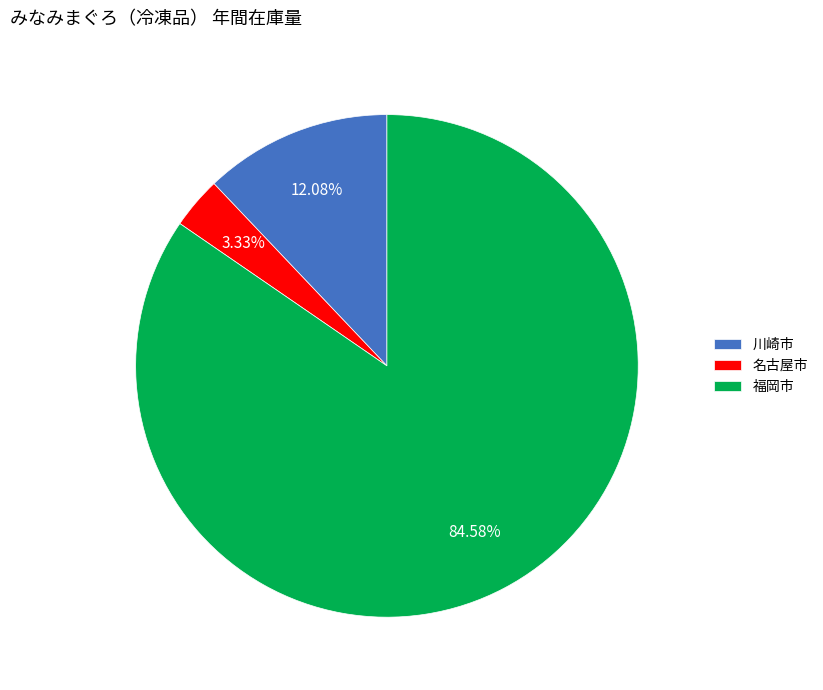

Does any single category account for the majority?

Yes